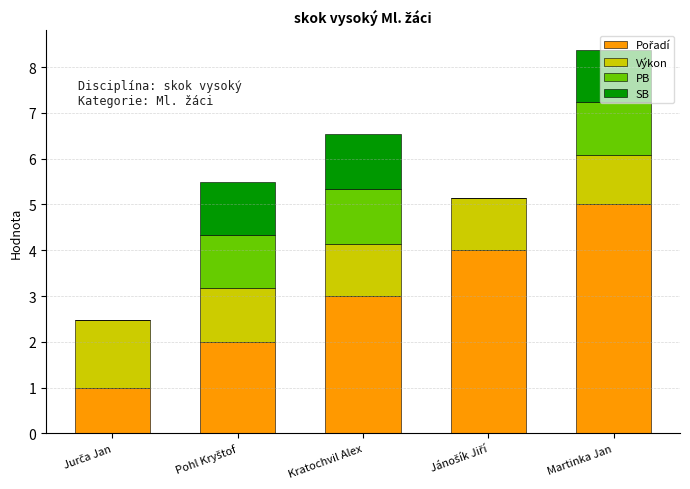

What is the total value across all series at Martinka Jan?

8.4